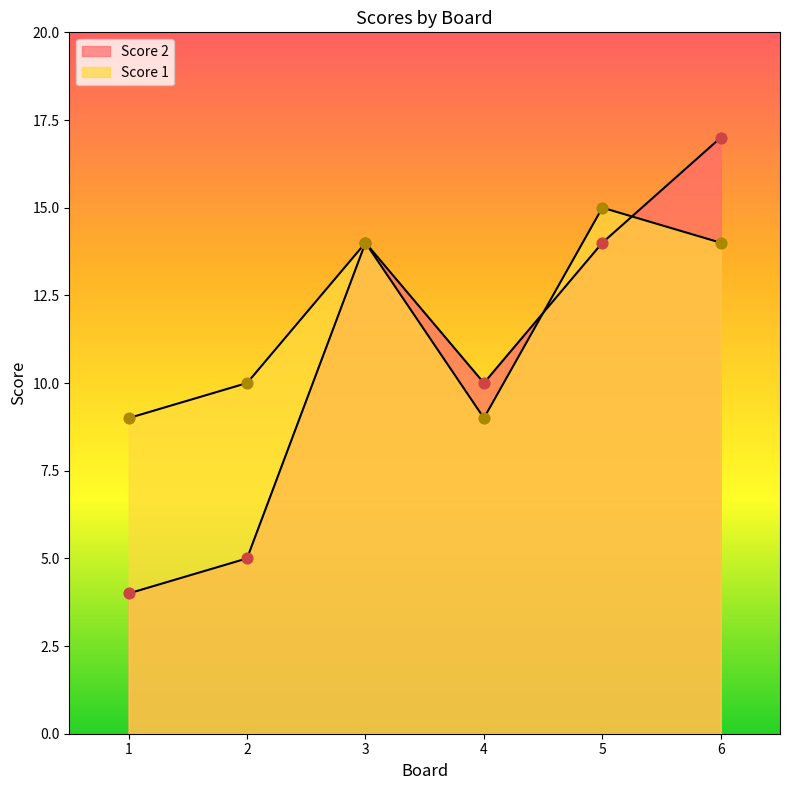

What is the total value across all series at 3?

28